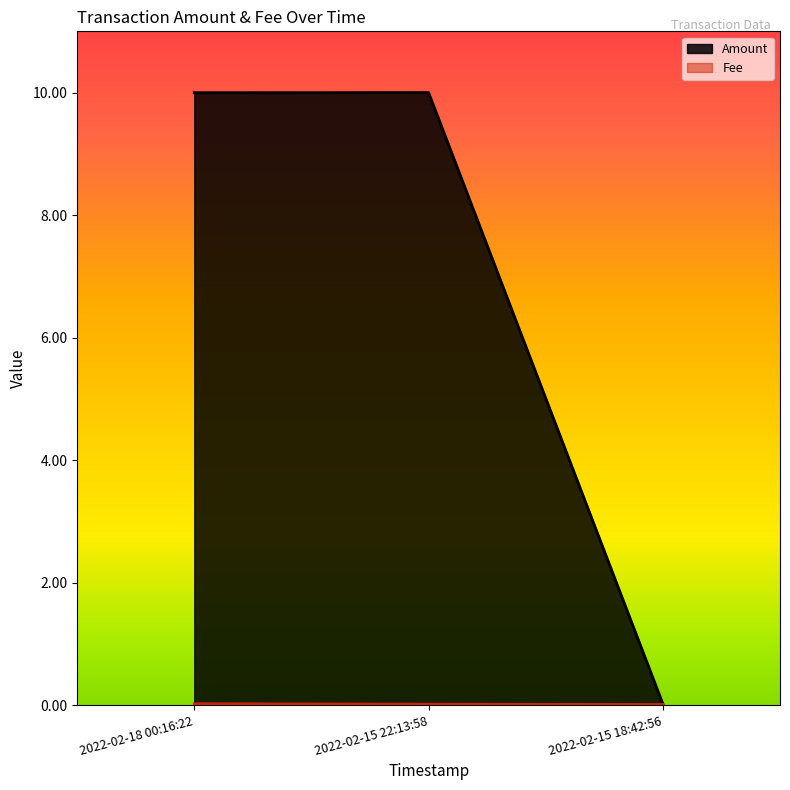

Is it true that Fee equals 0.0 at 2022-02-18 00:16:22?

False